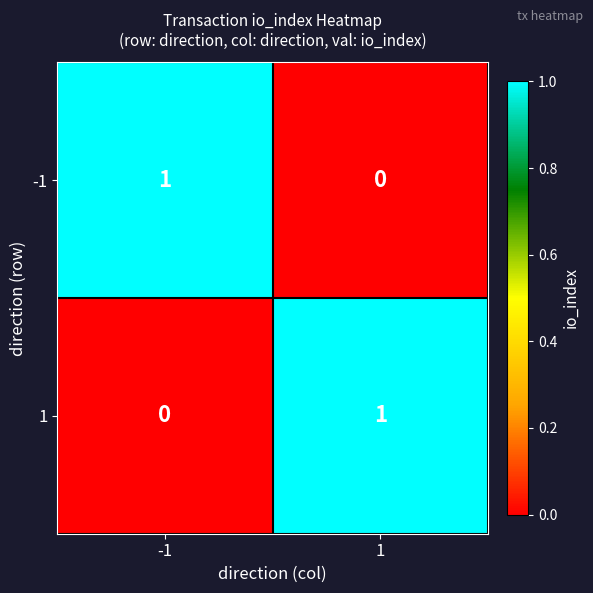

At -1, list the series in order from smallest to largest.

1, -1